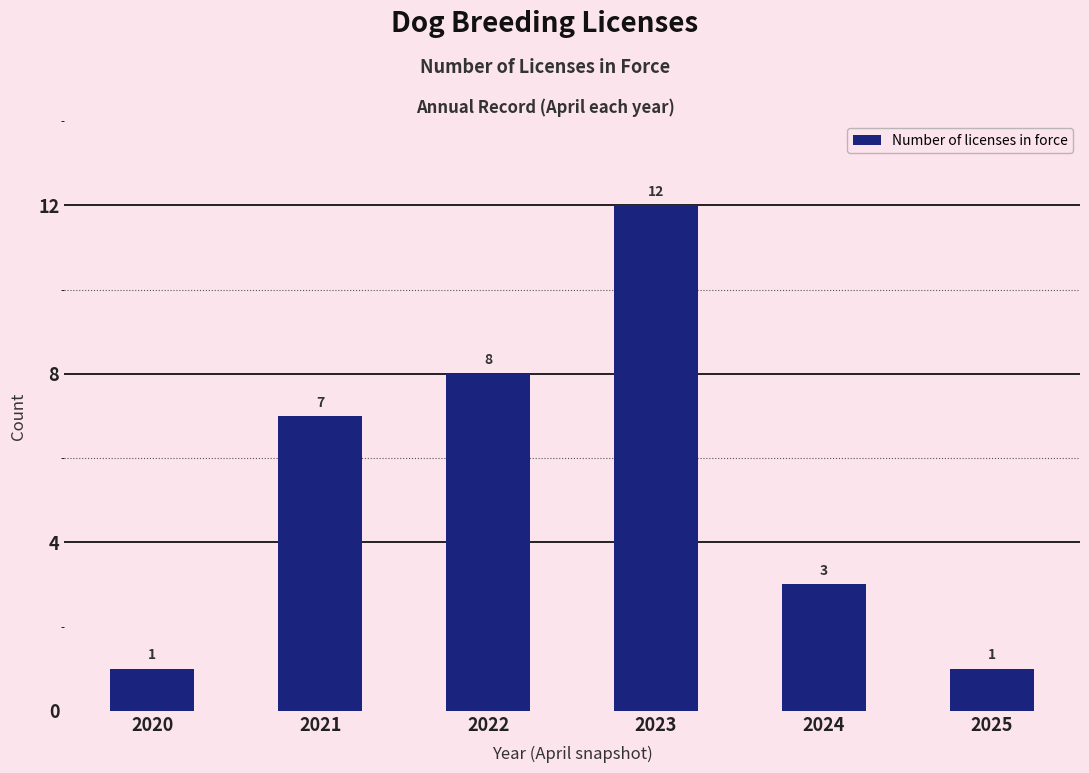

What is the sum of all values?

32